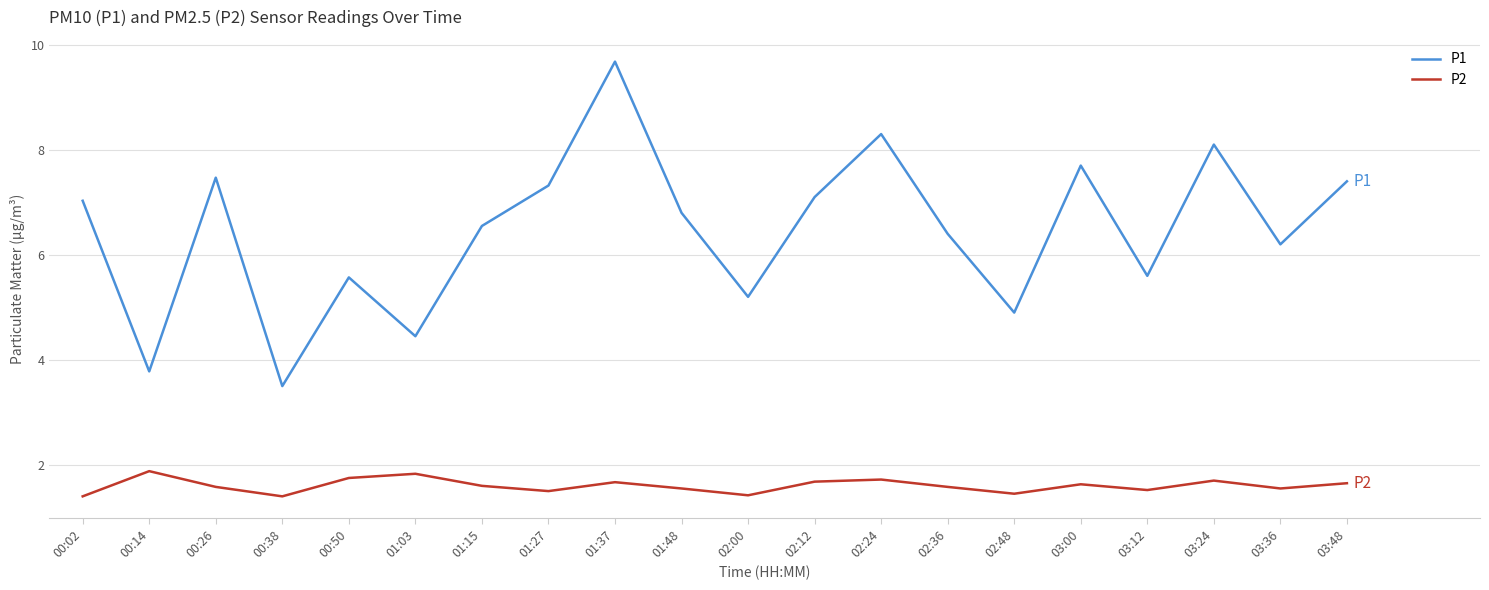

Where is P1 nearest to the value 6?

03:36